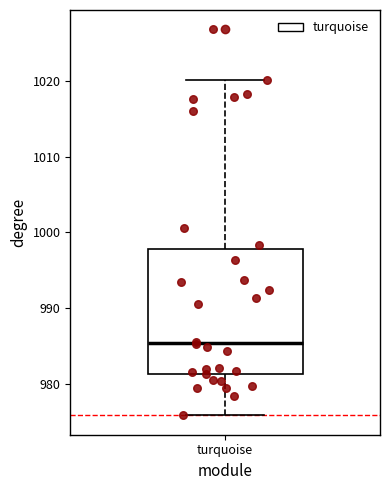

Read this box plot against the y-axis: the position of the median line, the range covered by the box, and the ends of both whiskers. The values are not printed on the chart, so give them approximately, as read against the axis.

median 985, box 981 to 998, whiskers 976 to 1020